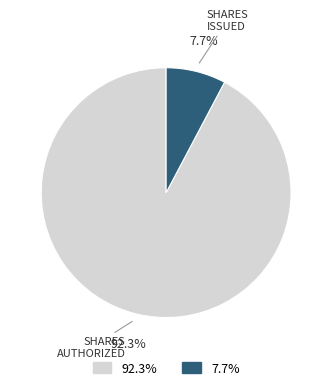

Is there a majority slice in this chart?

Yes